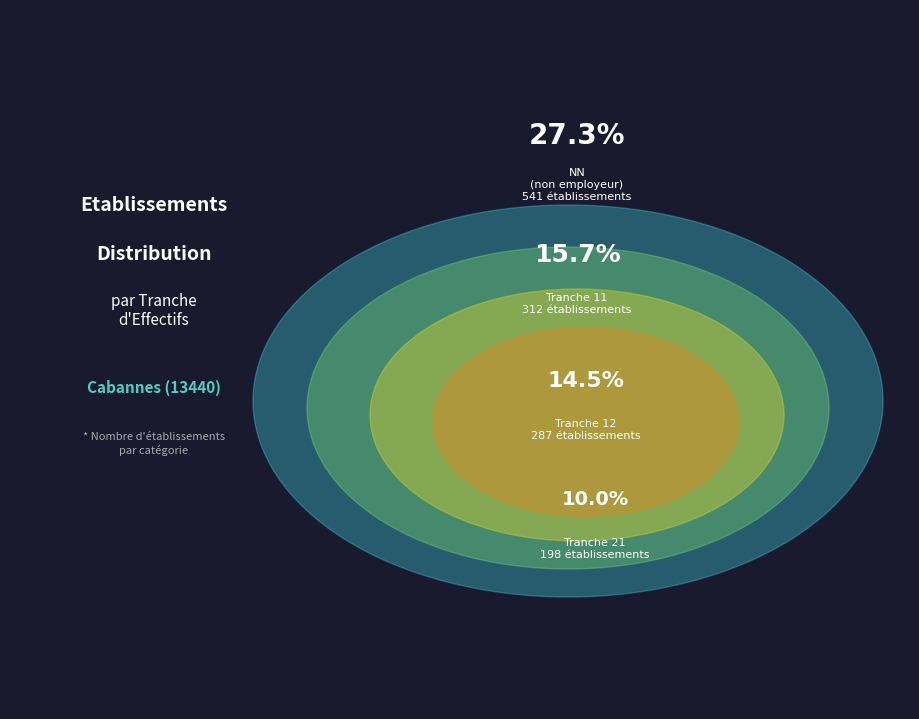

Combined, do 51 and NN account for over 50%?

No